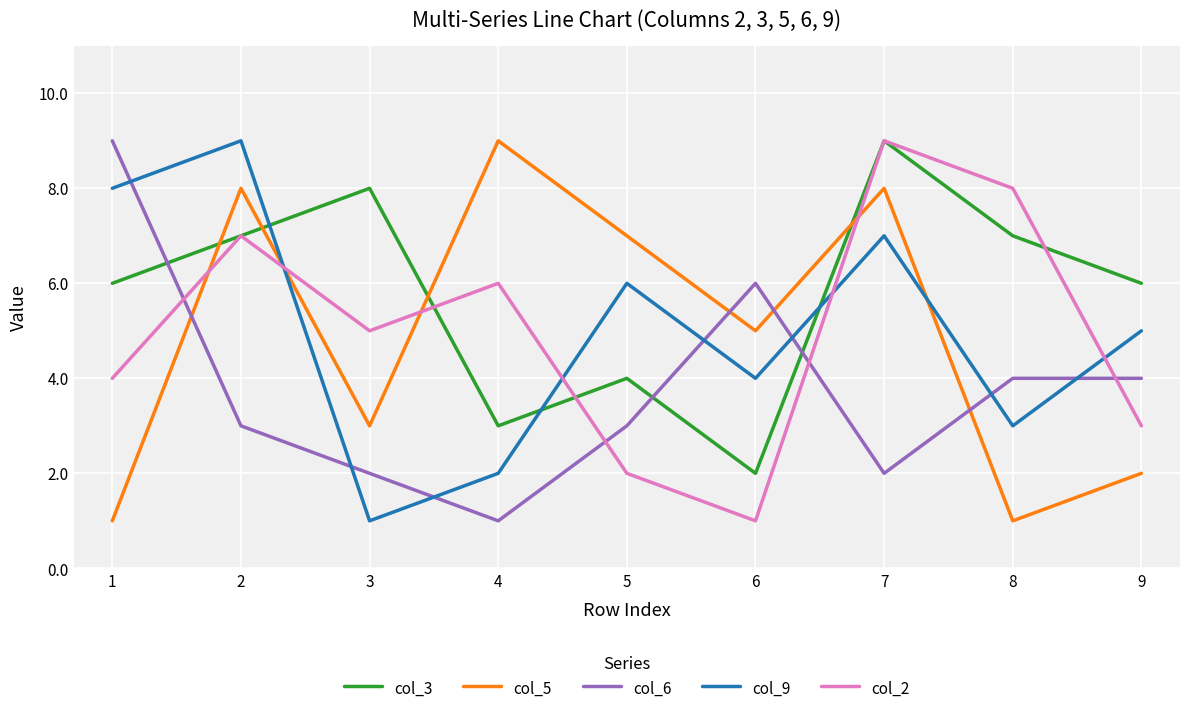

The value of col_6 at 6 is 3. True or false?

False